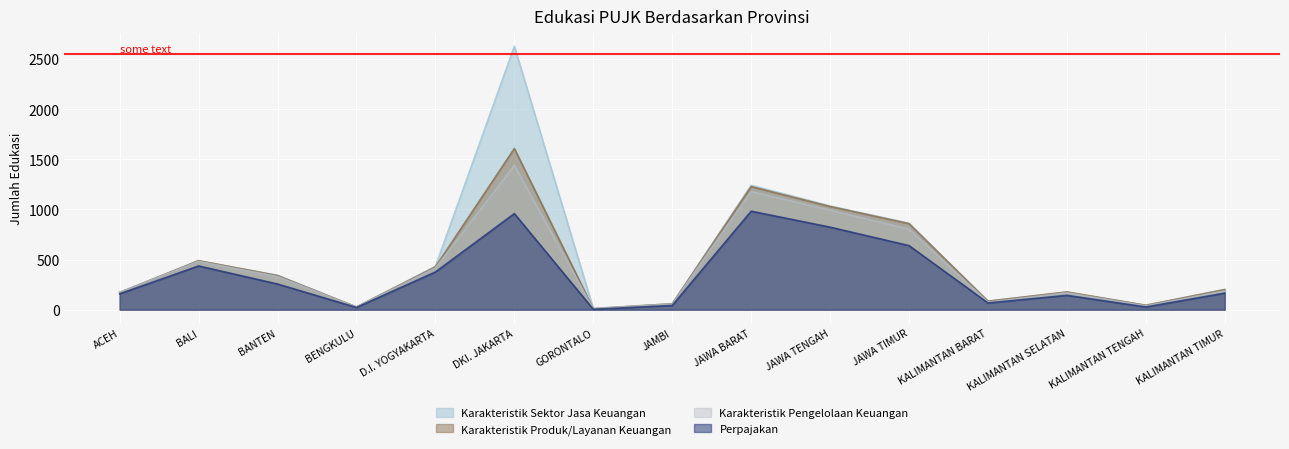

How many data points in Karakteristik Sektor Jasa Keuangan are above 201?

7